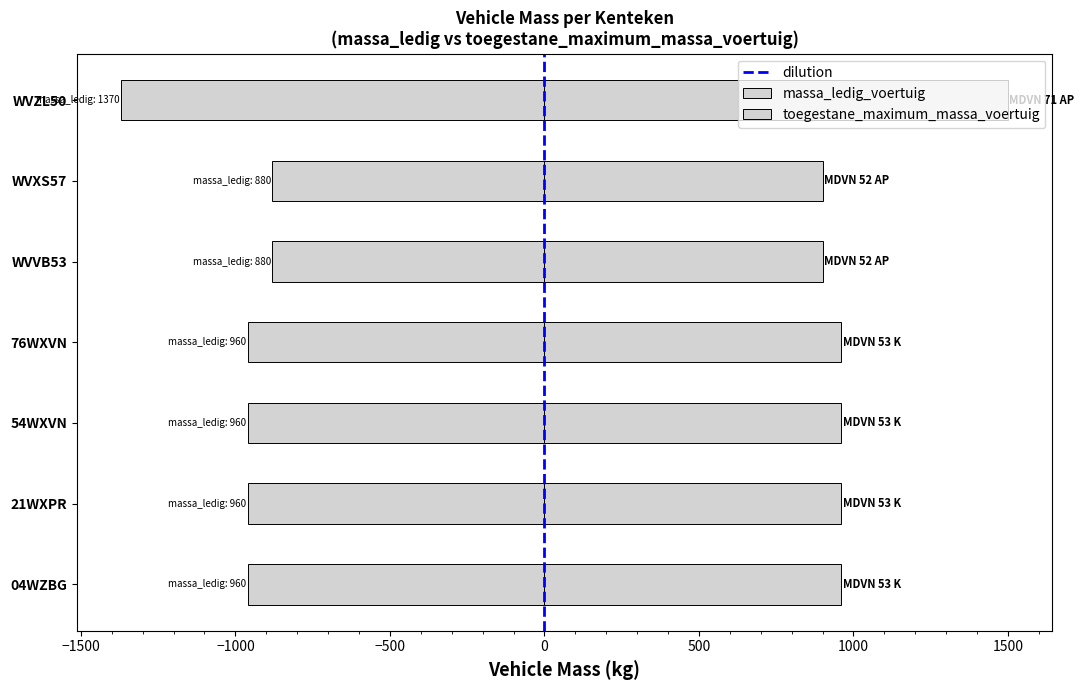

What is the sum of the toegestane_maximum_massa_voertuig values at 21WXPR and WVVB53?

1860